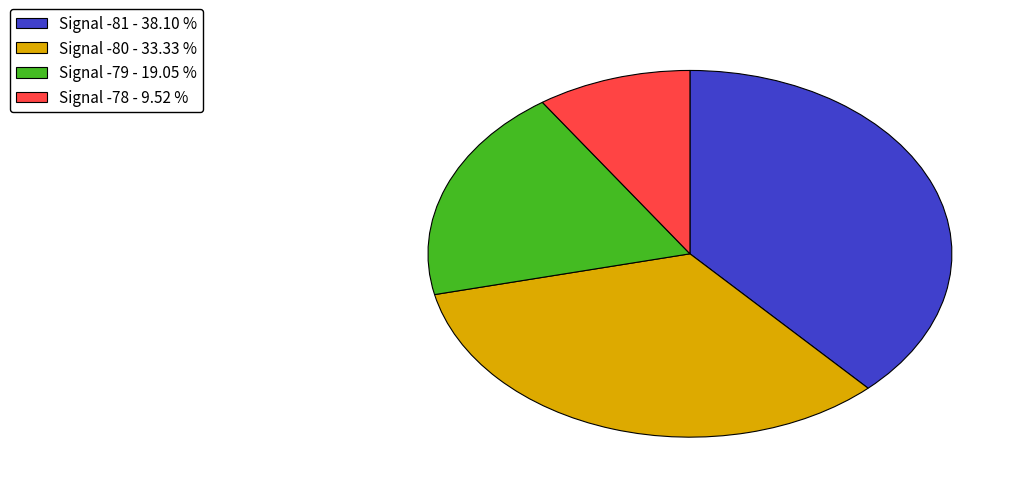

Rank the categories by value from highest to lowest.

Signal -81 - 38.10 %, Signal -80 - 33.33 %, Signal -79 - 19.05 %, Signal -78 - 9.52 %